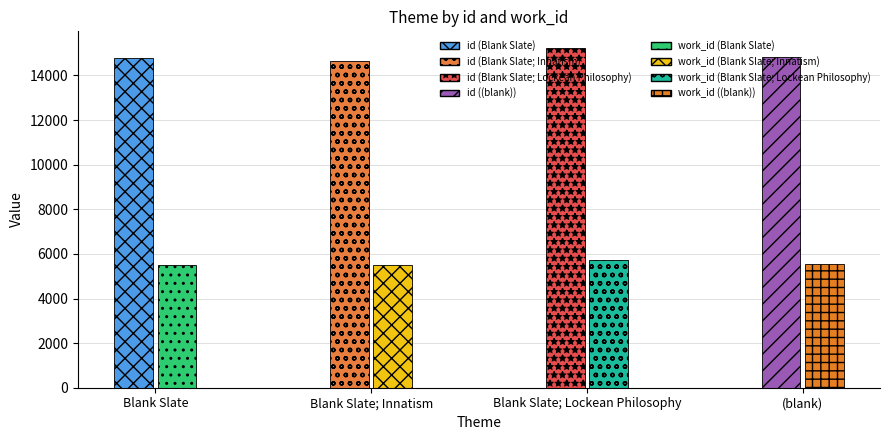

Where is work_id nearest to the value 5593?

(blank)